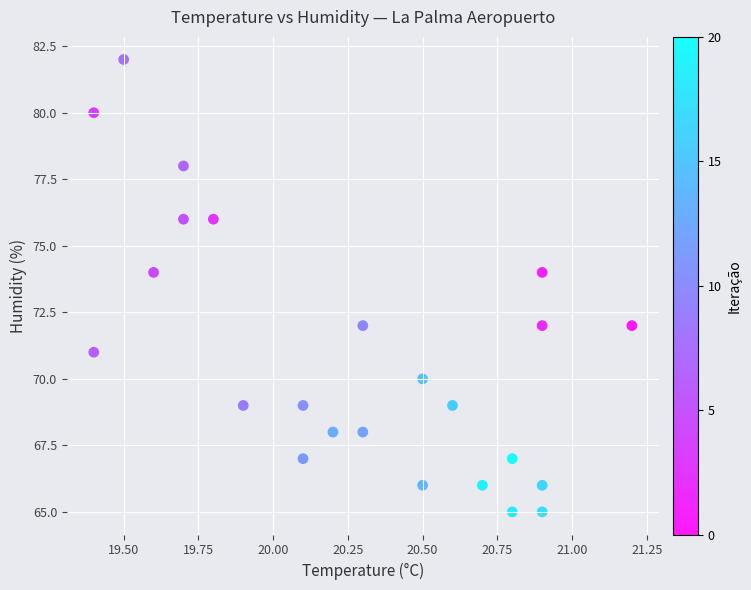

What is the range of Y values (max minus min)?

17